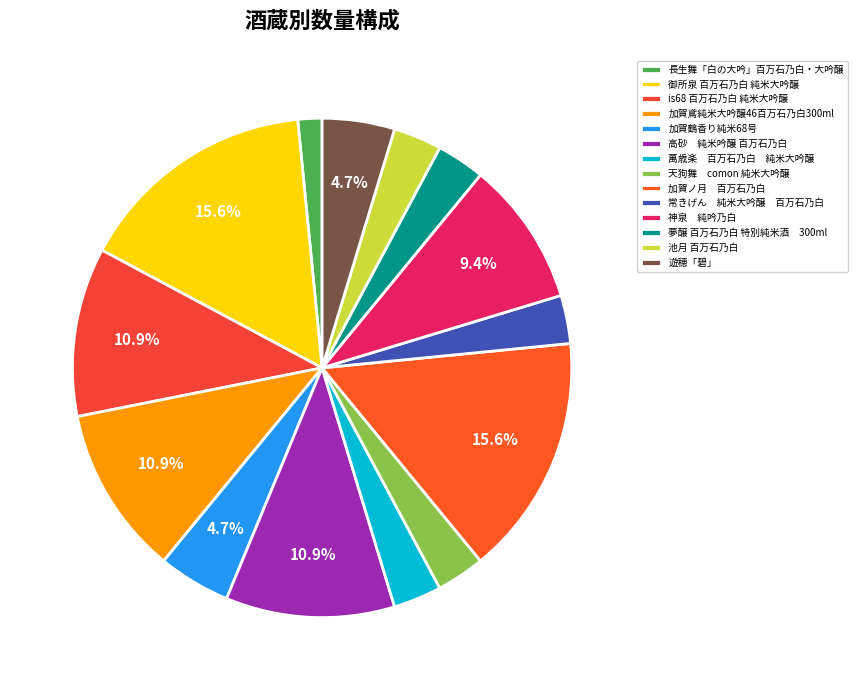

Is there a majority slice in this chart?

No